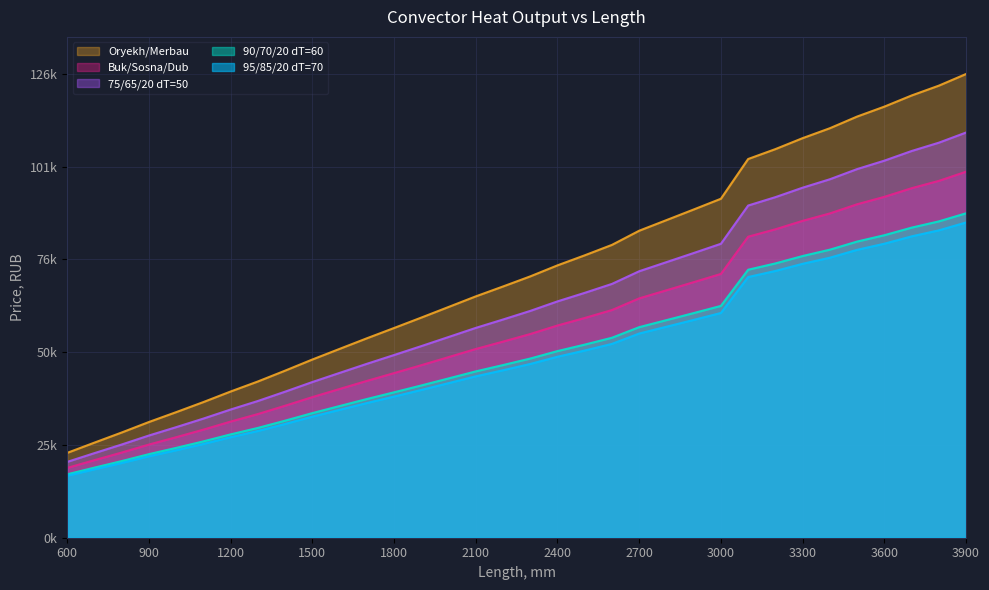

What are all the series names shown in the legend?

Oryekh/Merbau, Buk/Sosna/Dub, 75/65/20 dT=50, 90/70/20 dT=60, 95/85/20 dT=70